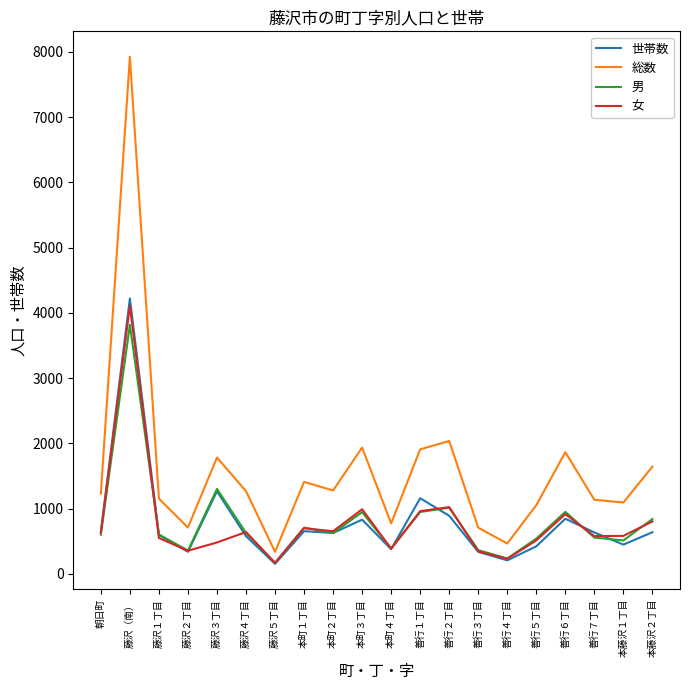

How many lines are shown in the chart?

4